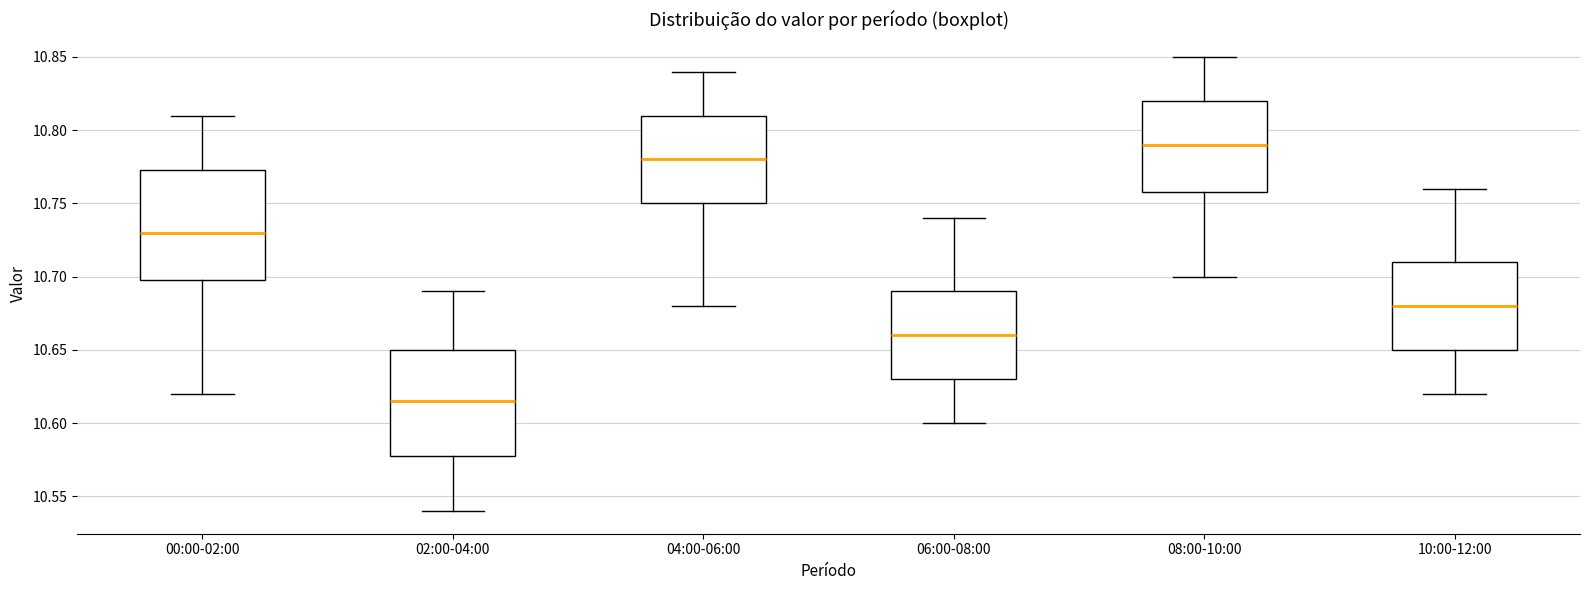

Where is the upper edge of the box for 04:00-06:00 on the y-axis? The values are not printed on the chart, so give them approximately, as read against the axis.

10.810